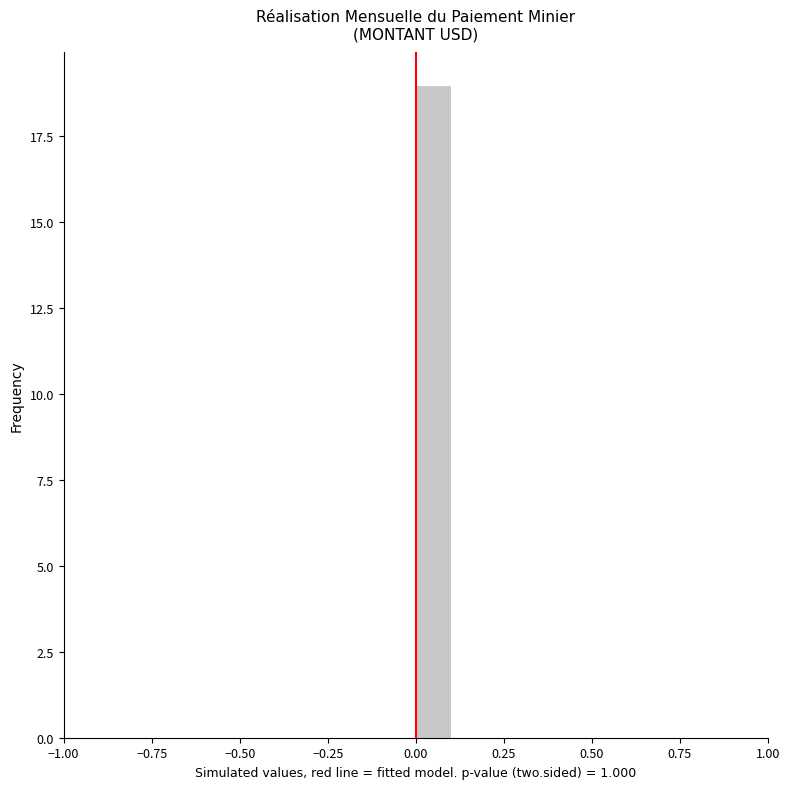

Read against the x-axis, roughly where is the centre of the tallest bar?

0.05